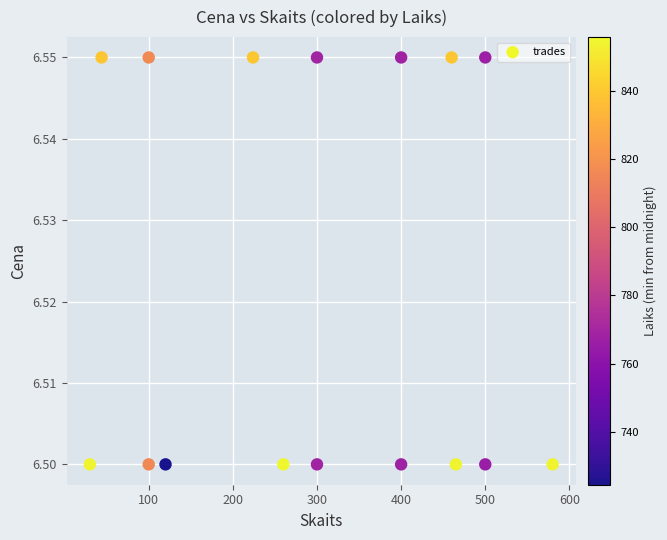

What is the range of X values (max minus min)?

550.0